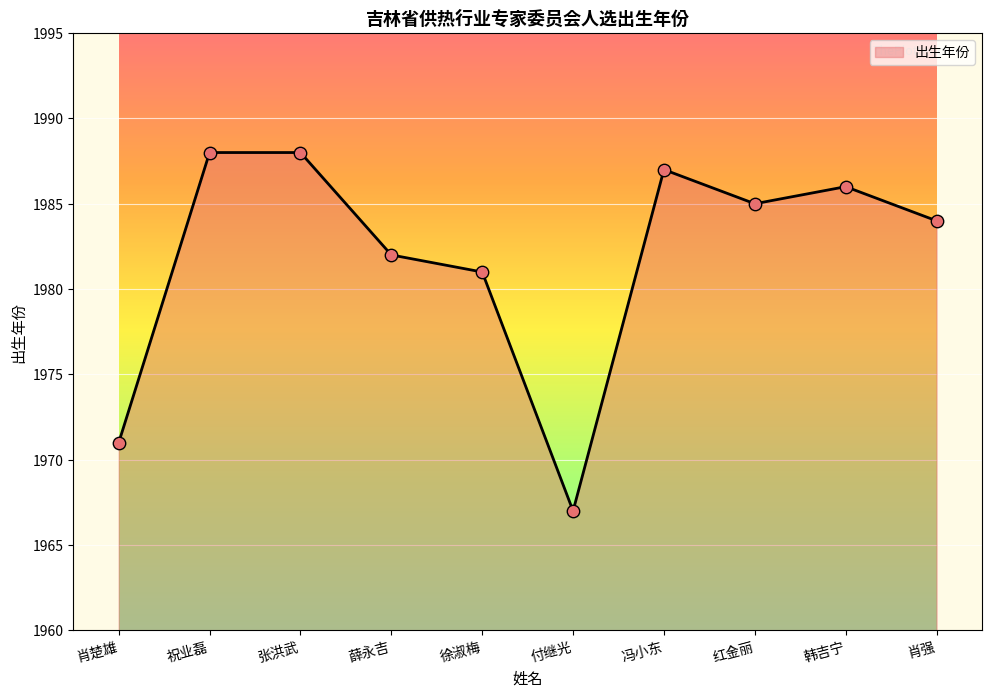

Which has a higher value, 红金丽 or 薛永吉?

红金丽